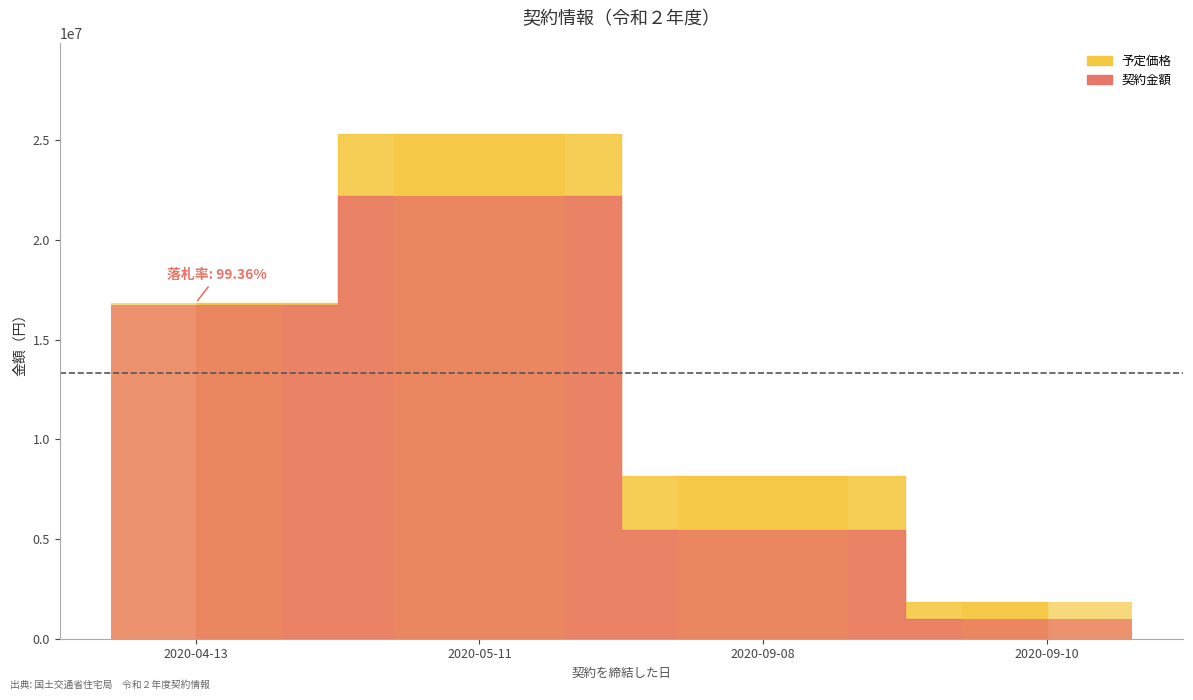

Which series has the largest total across all categories?

予定価格